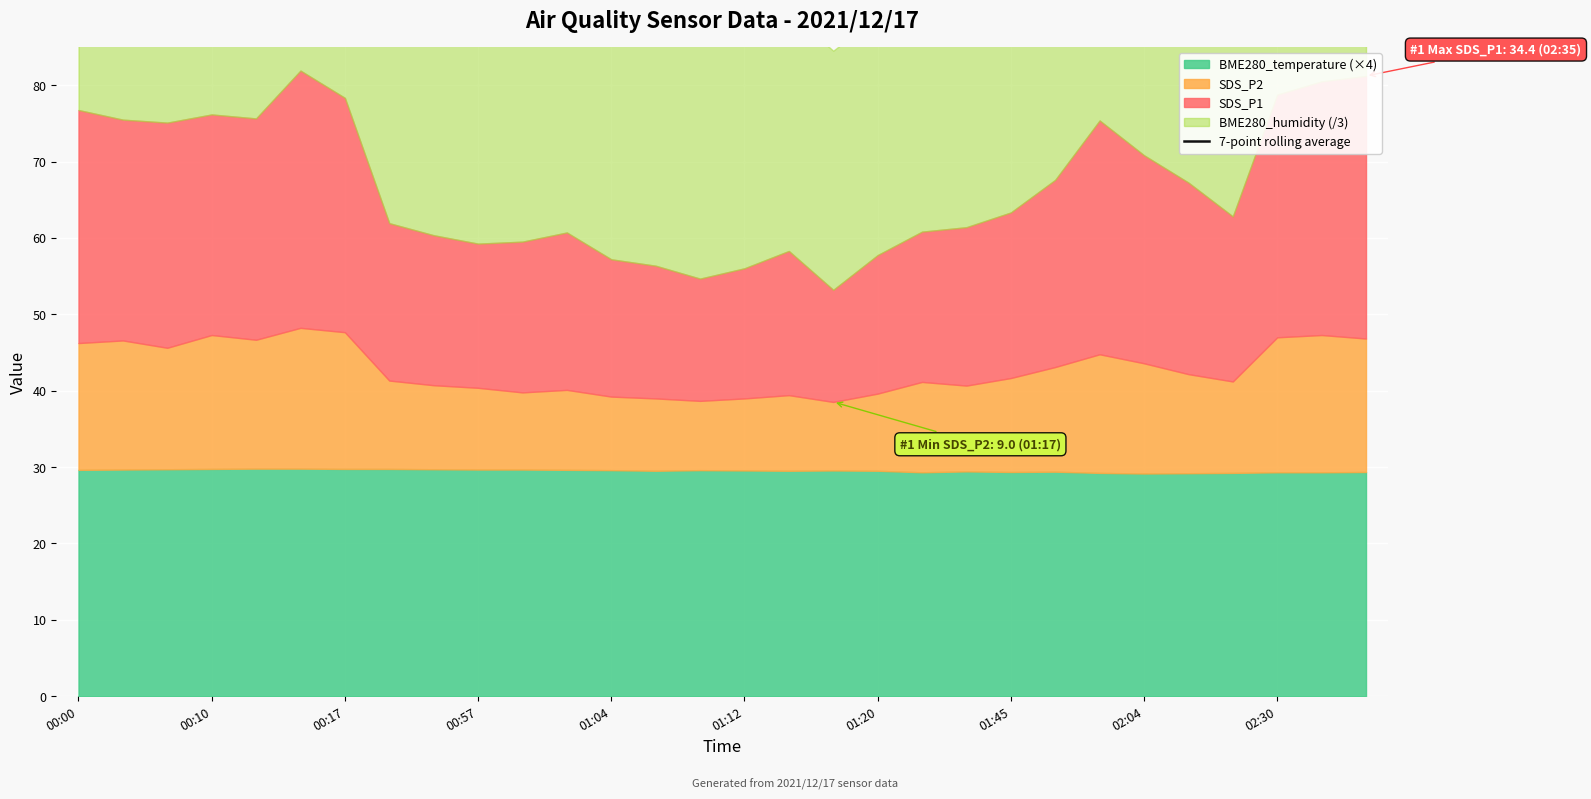

What is the maximum value shown in the chart?

108.1